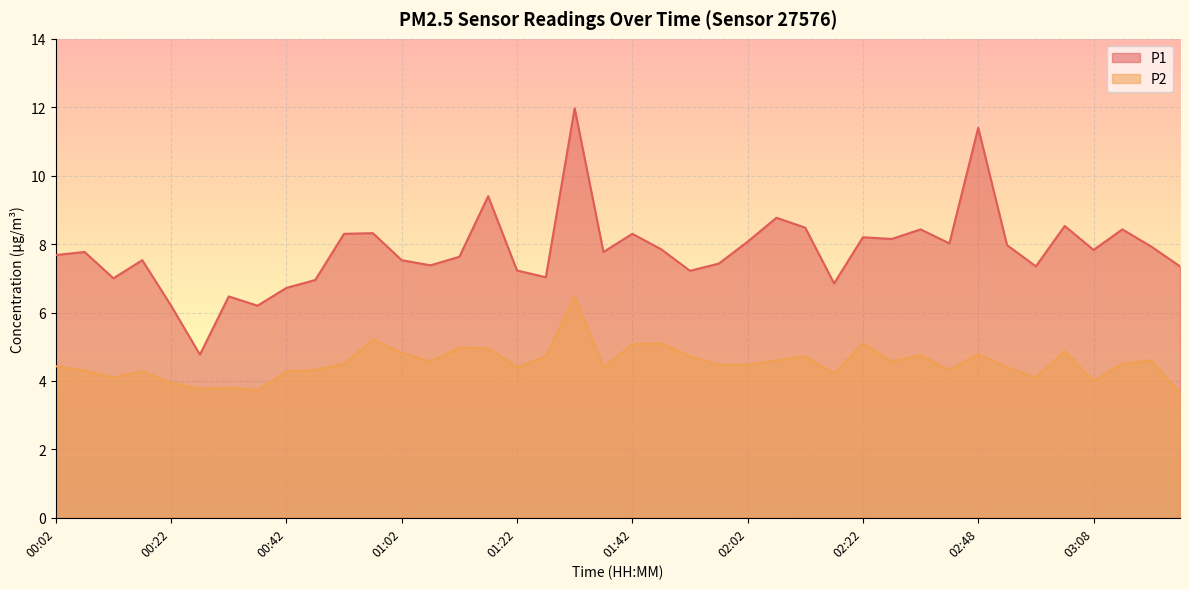

Which series has the widest spread of values?

P1